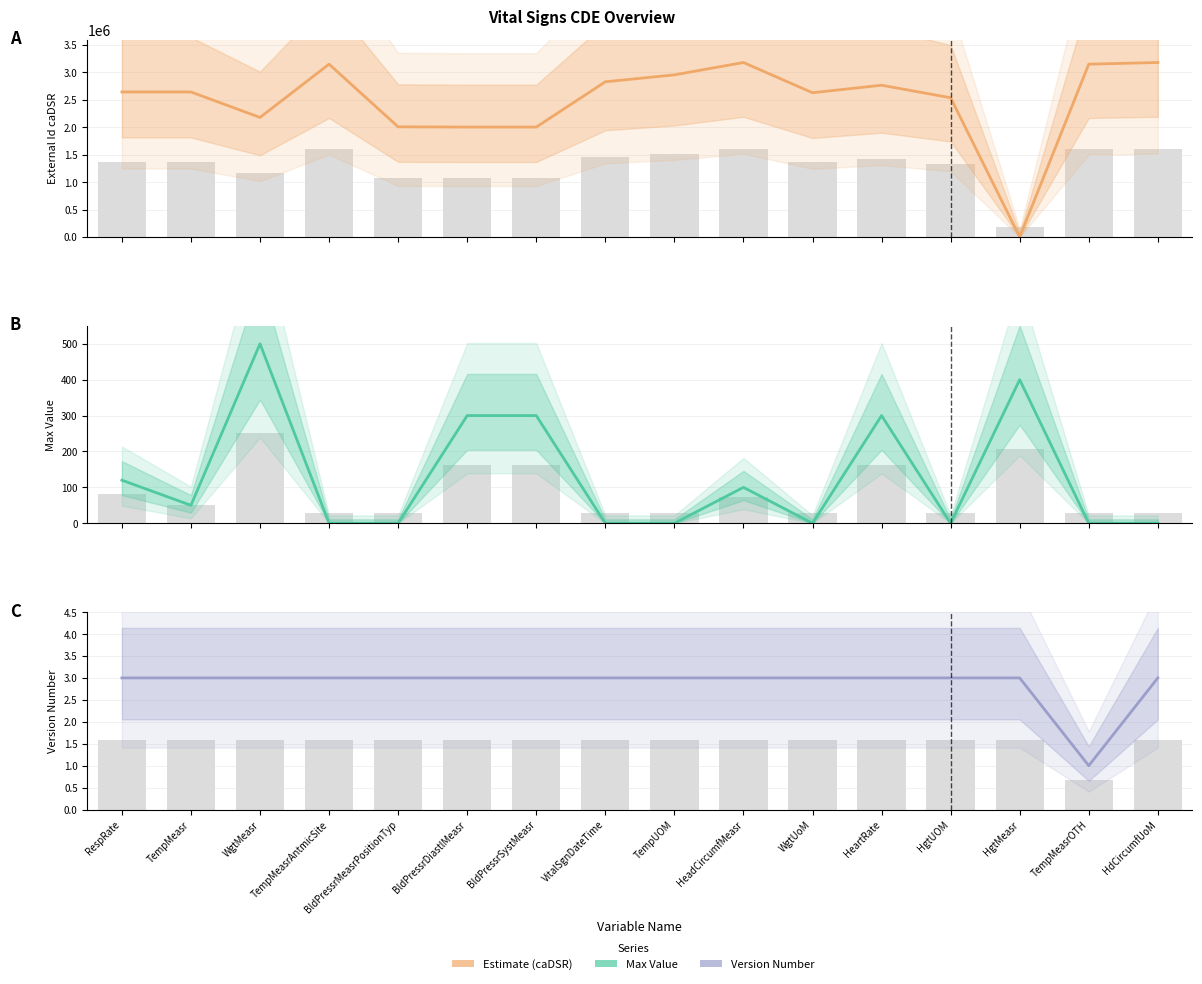

Reading left to right, extract all data points from this chart.

External Id caDSR: 2644399	2644401	2179689	3151195	2008432	2004291	2004289	2829808	2956267	3181613	2630200	2767073	2538920	649	3151195	3181626
Max Value: 120	50	500	0	0	300	300	0	0	100	0	300	0	400	0	0
Version Number: 3	3	3	3	3	3	3	3	3	3	3	3	3	3	1	3